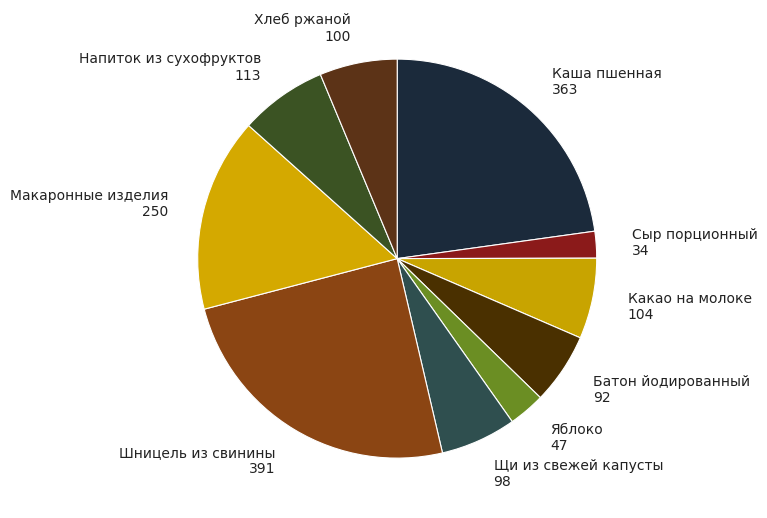

Is the sum of Макаронные изделия and Хлеб ржаной greater than half?

No